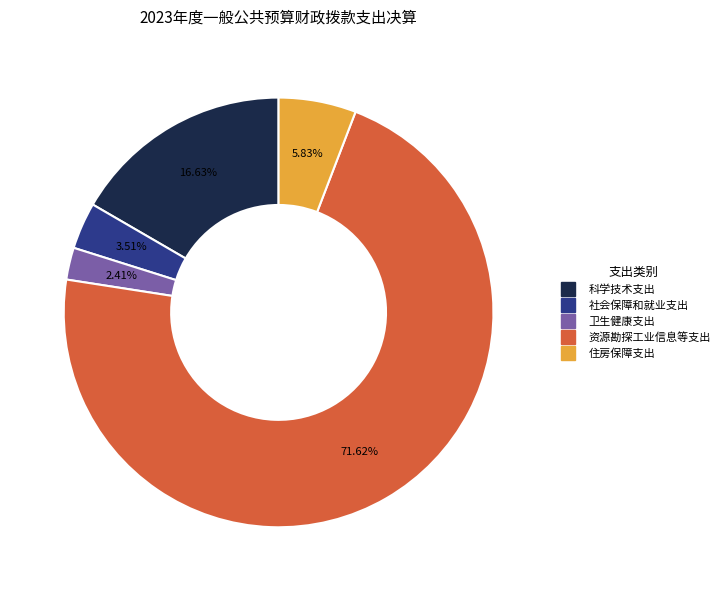

Which slice represents more than half of the pie?

资源勘探工业信息等支出